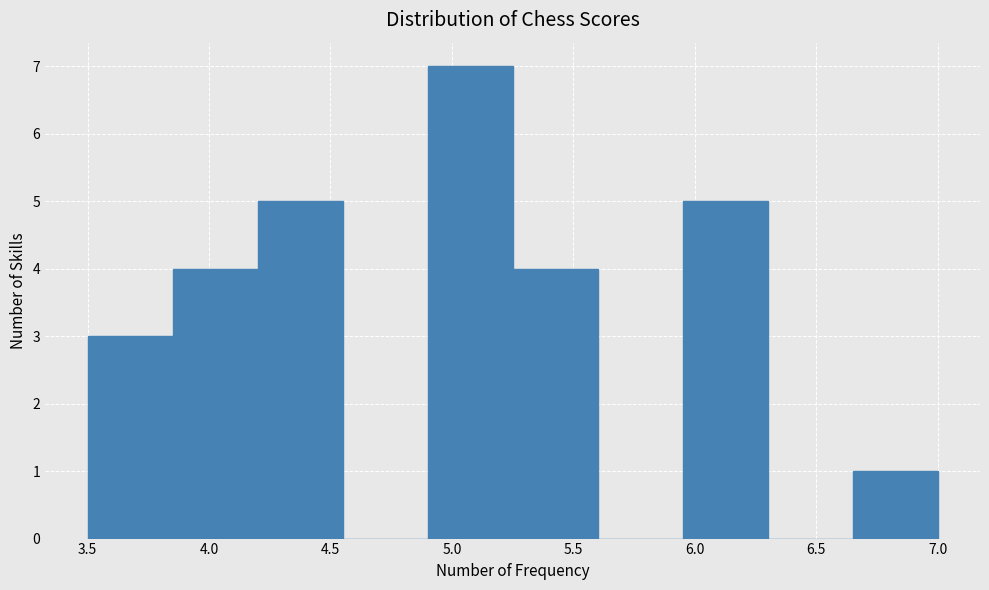

Which range on the x-axis has the tallest bar?

4.90 to 5.25